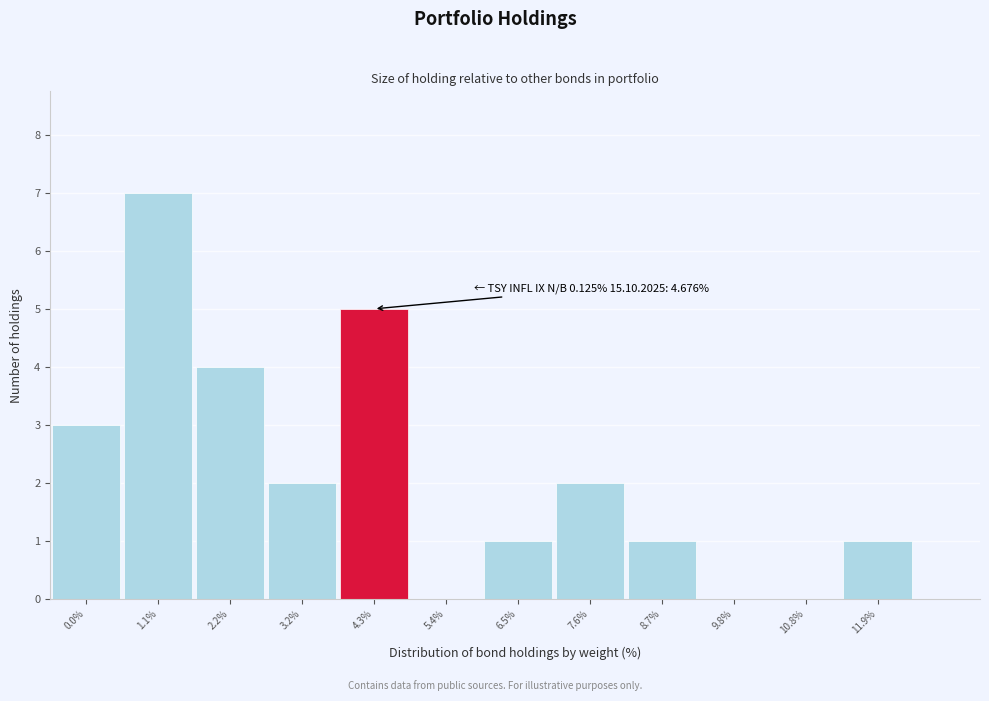

Reading right to left, list all the values displayed in this chart.

11.9%=1	10.8%=0	9.8%=0	8.7%=1	7.6%=2	6.5%=1	5.4%=0	4.3%=5	3.2%=2	2.2%=4	1.1%=7	0.0%=3